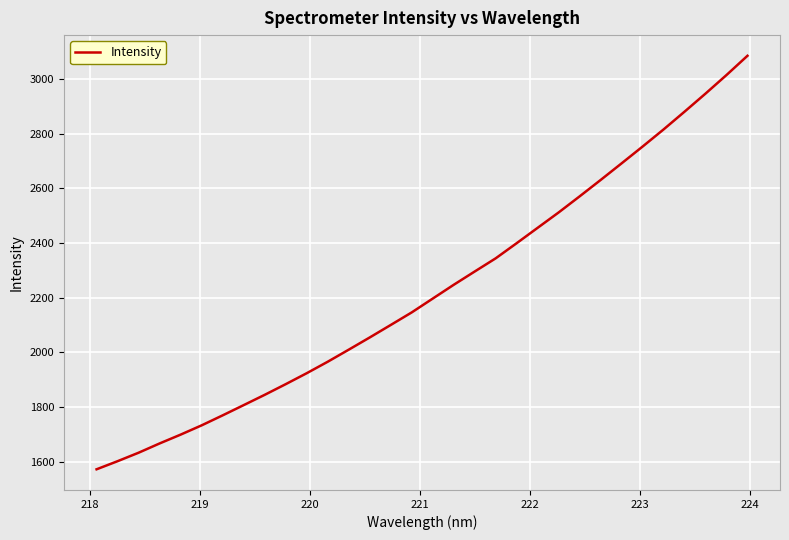

True or false: the data has more than 2 interior local peaks.

False